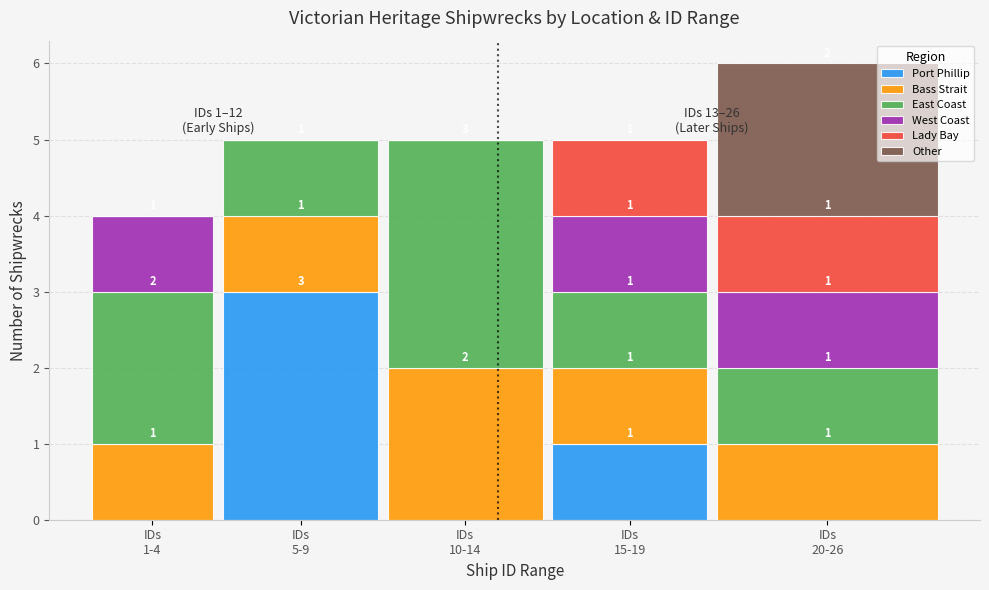

What is the highest value of the Port Phillip series?

3